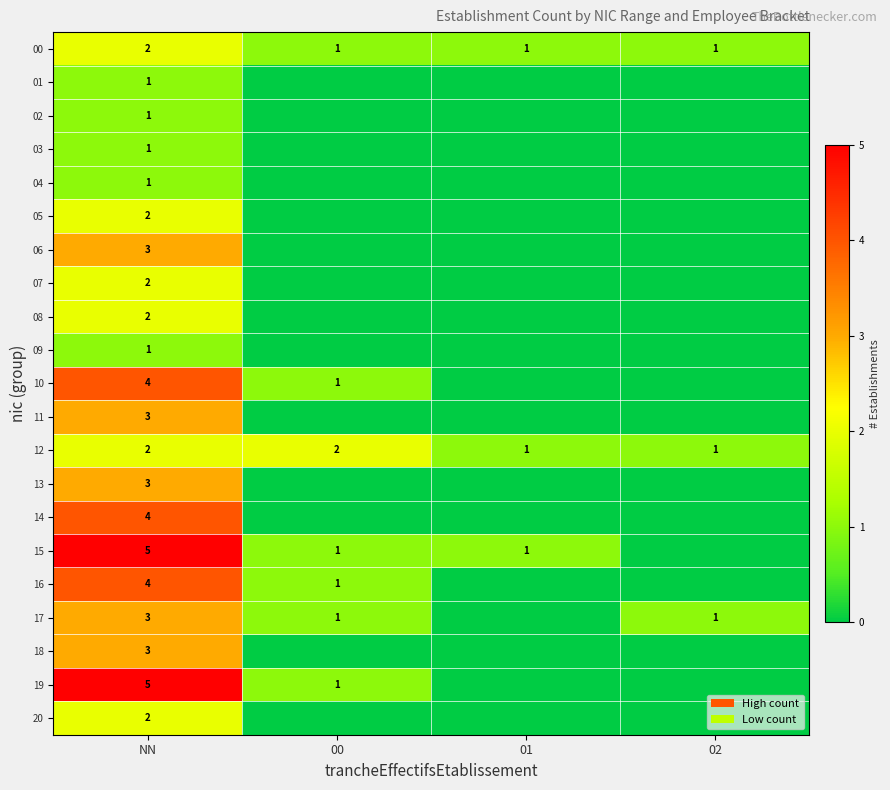

What is the approximate value of 12 at NN?

2